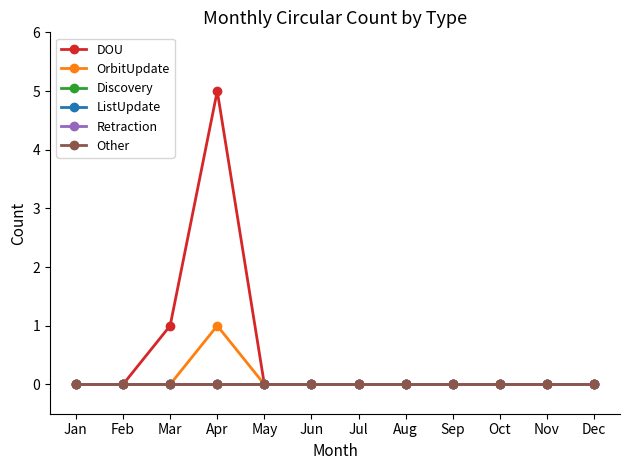

Count the DOU values in the range 0 to 1.

11